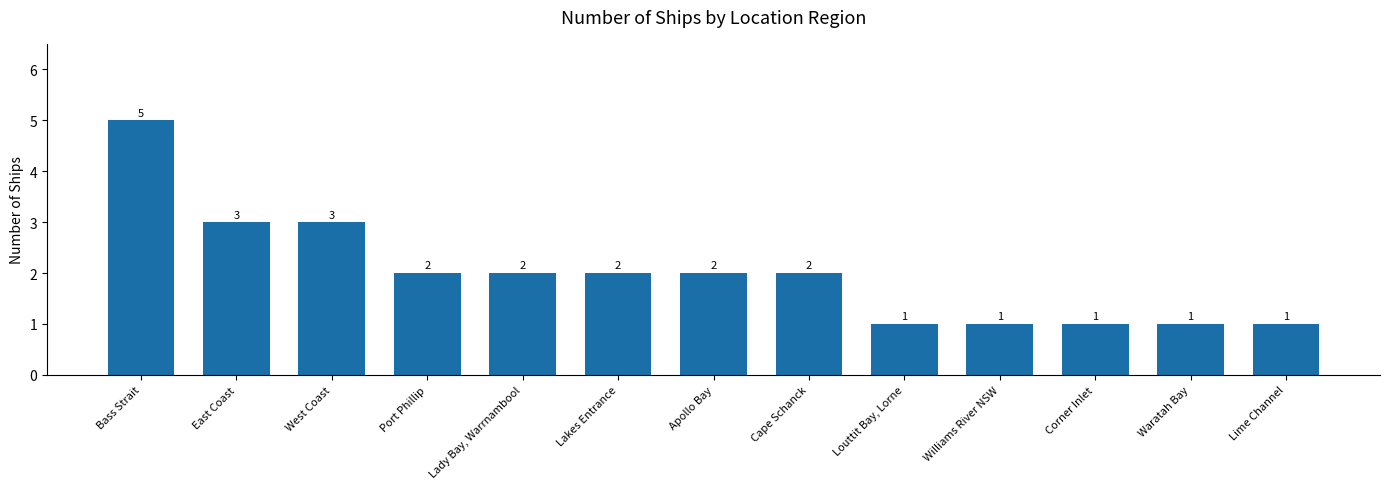

Read the value at Port Phillip.

2